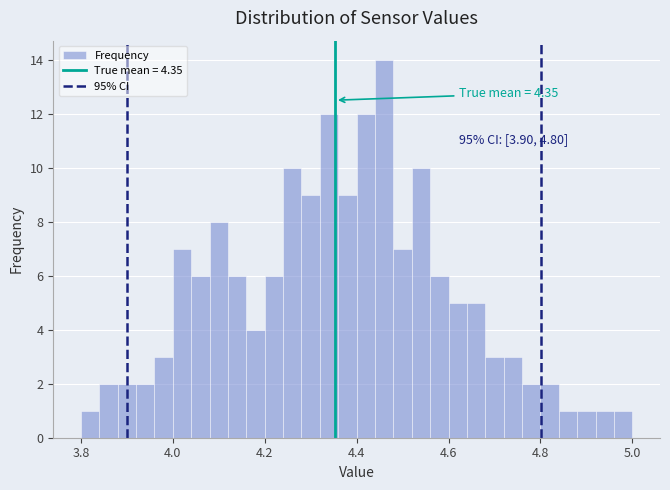

Around what value on the x-axis is the tallest bar? Give the approximate position of its centre, as read against the axis.

4.46